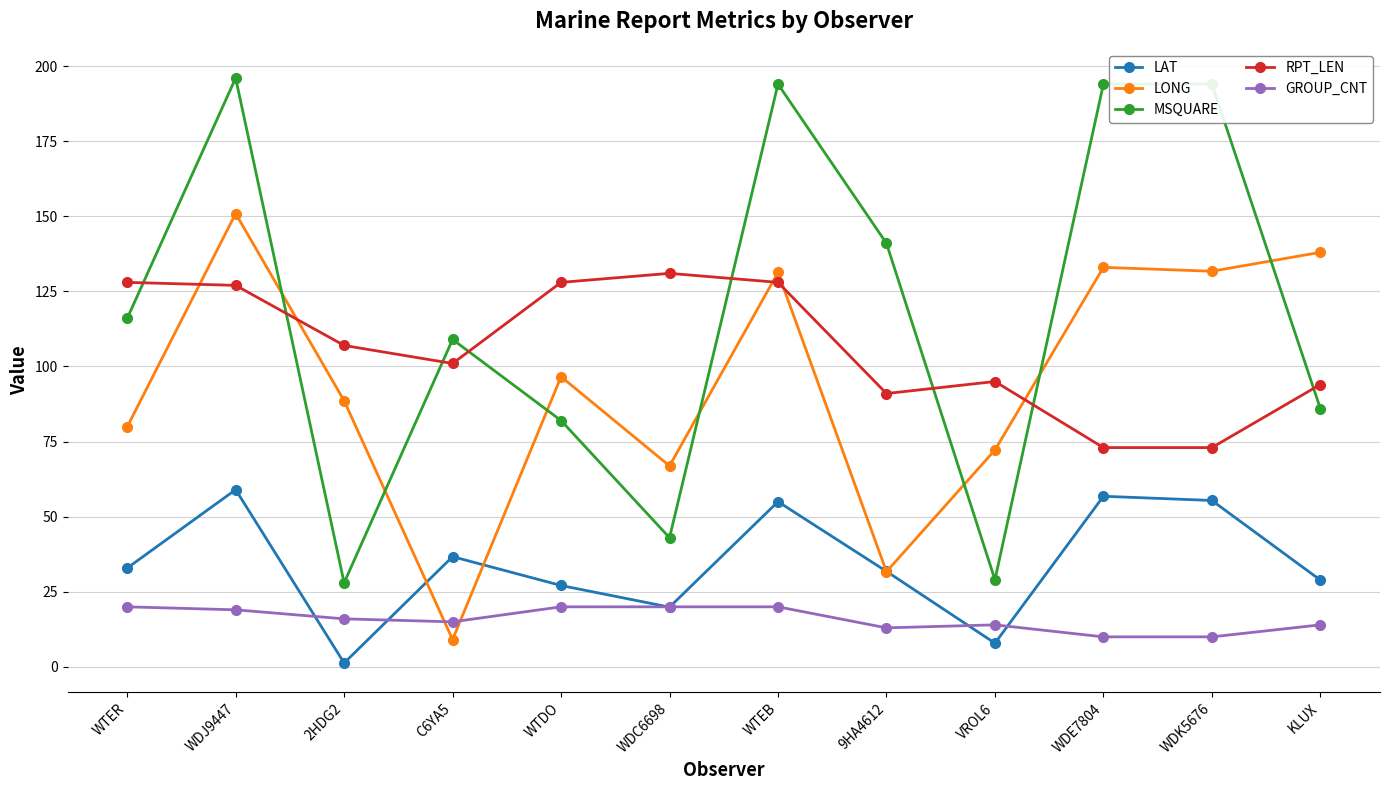

Is this an area chart (filled region under the line)?

No